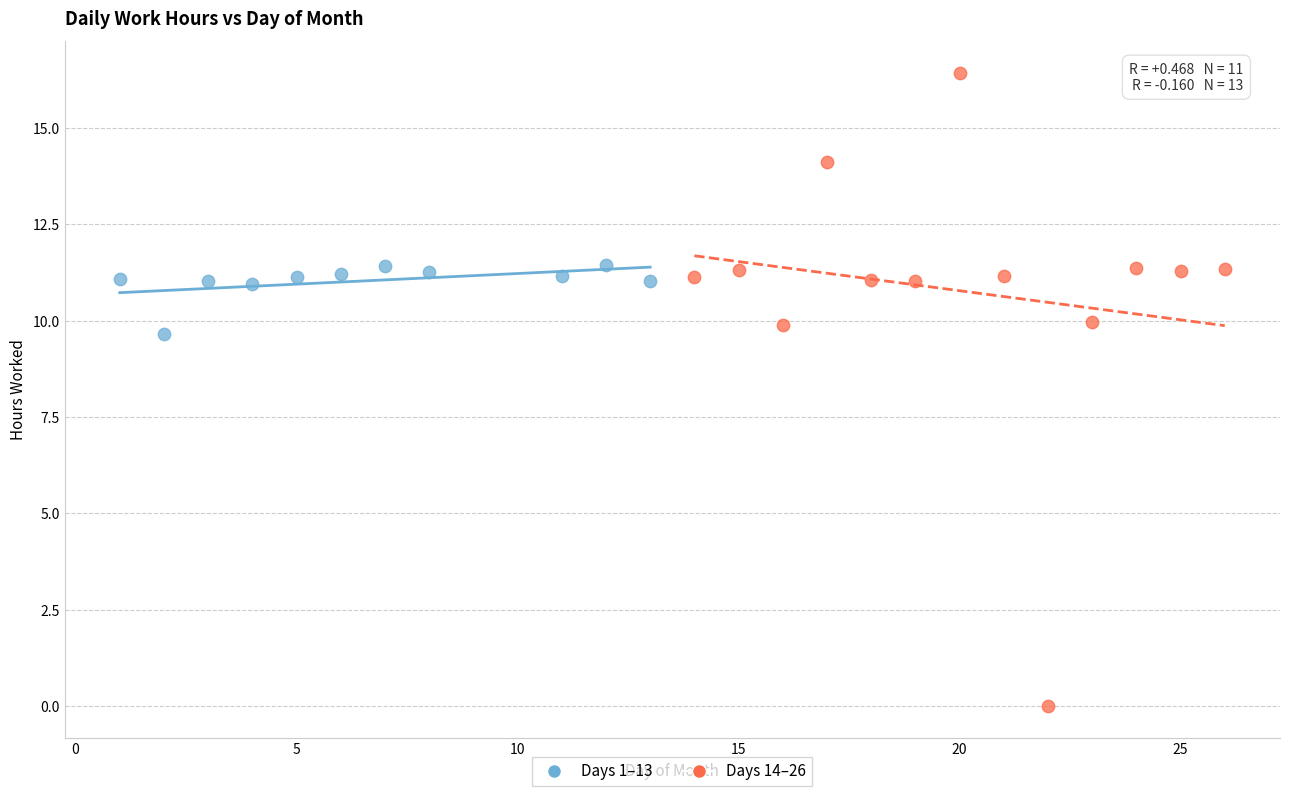

Which series reaches the maximum Y coordinate?

Days 14–26